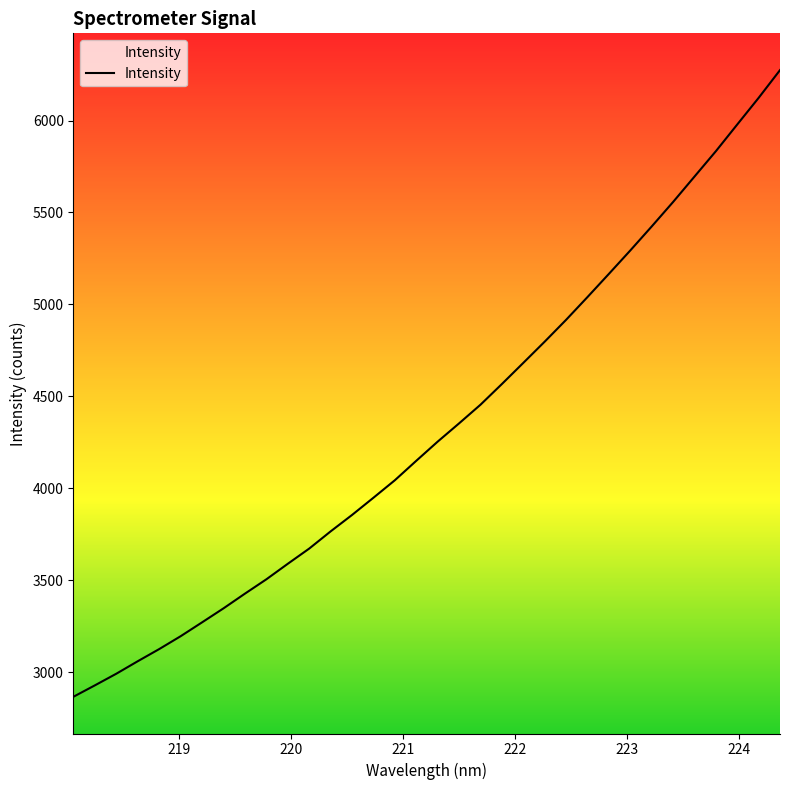

Count the number of values greater than 4253.

17